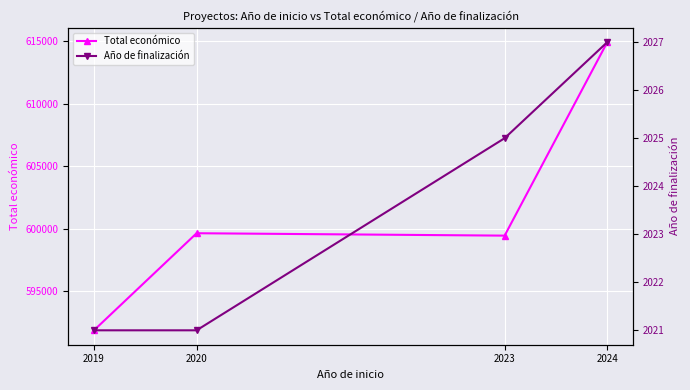

True or false: Año de finalización has more than 2 points higher than both neighbors.

False